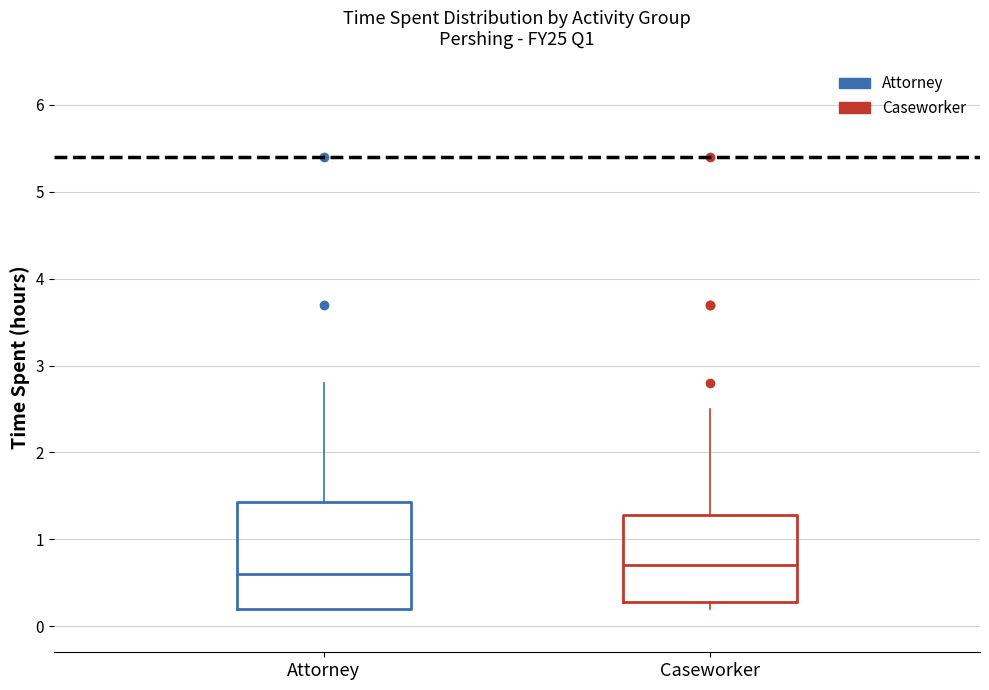

Which box is the tallest, from its lower edge to its upper edge?

Attorney